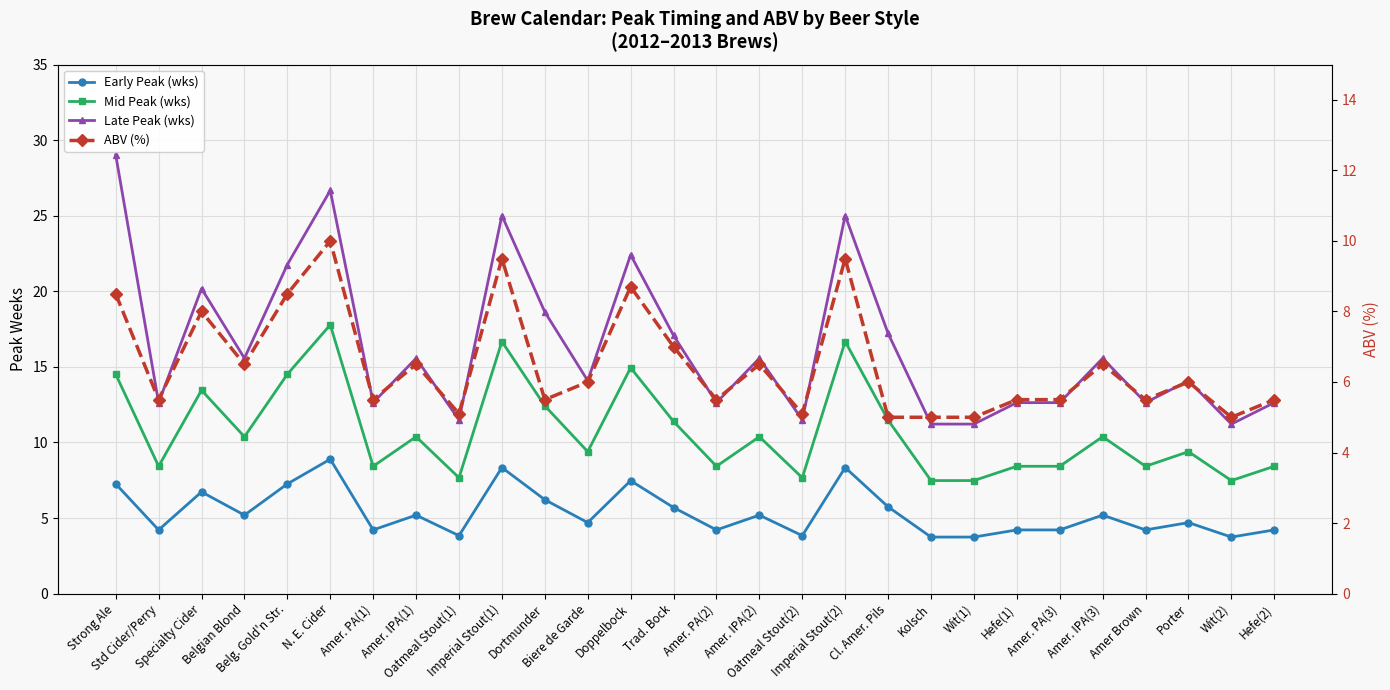

What is the label of the 19th point from the right?

Imperial Stout(1)